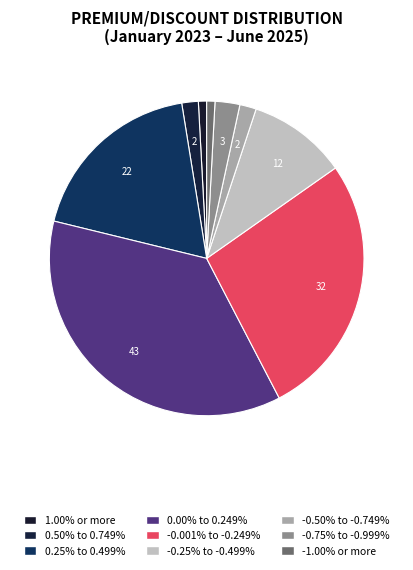

How many slices are in this pie chart?

9